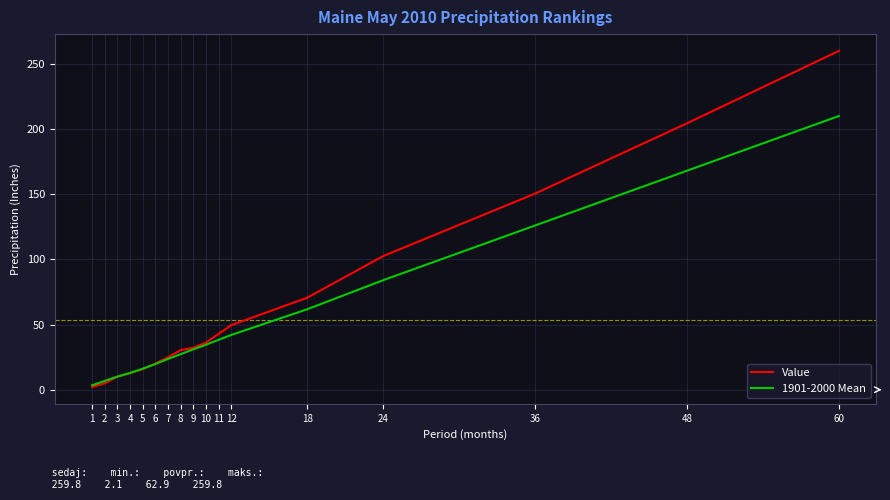

Does the chart display data point markers on the line(s)?

No